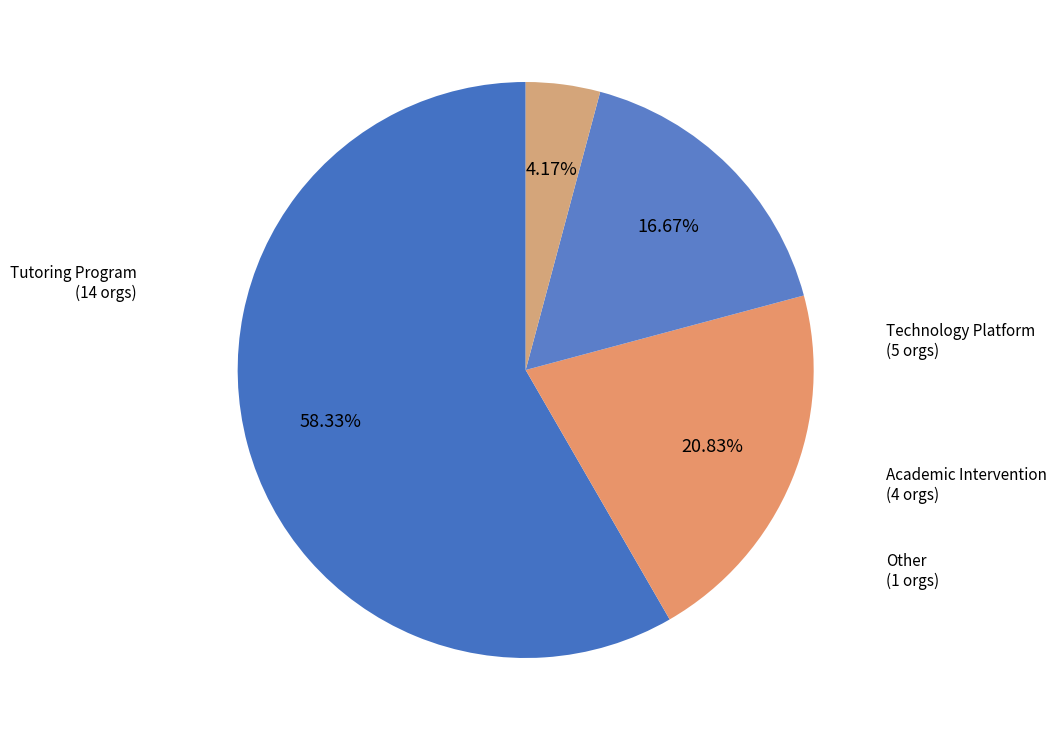

Count the number of slices in the pie.

4